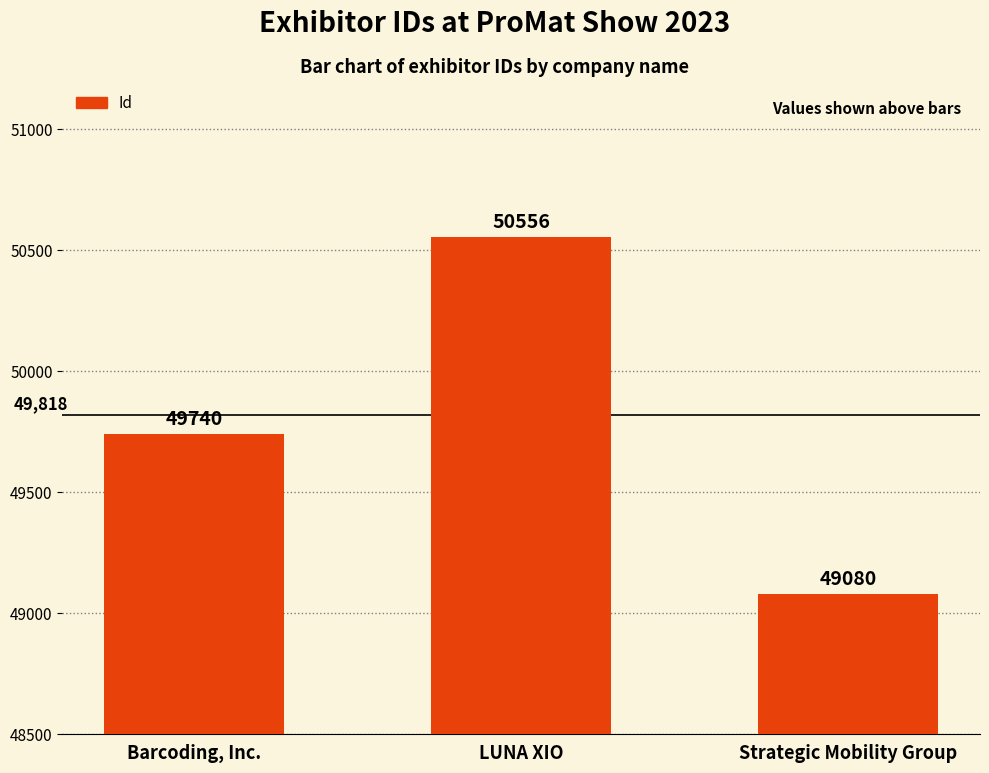

What is the label of the 2nd bar from the left?

LUNA XIO